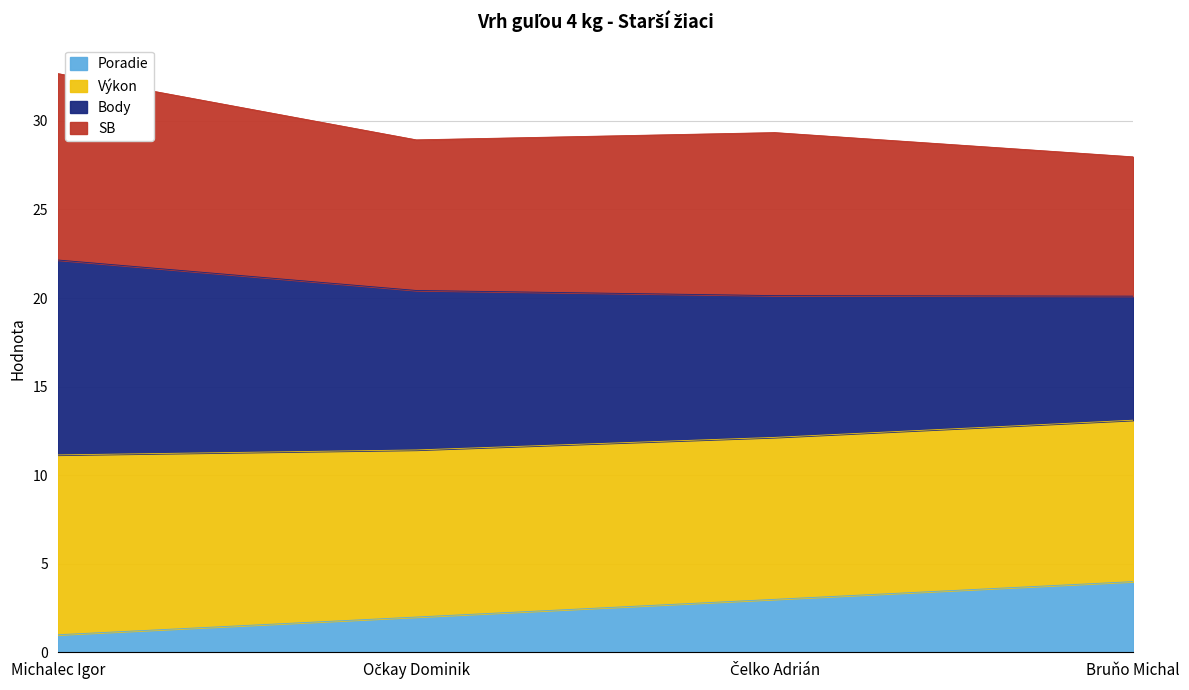

At which category is the sum across all series the highest?

Michalec Igor